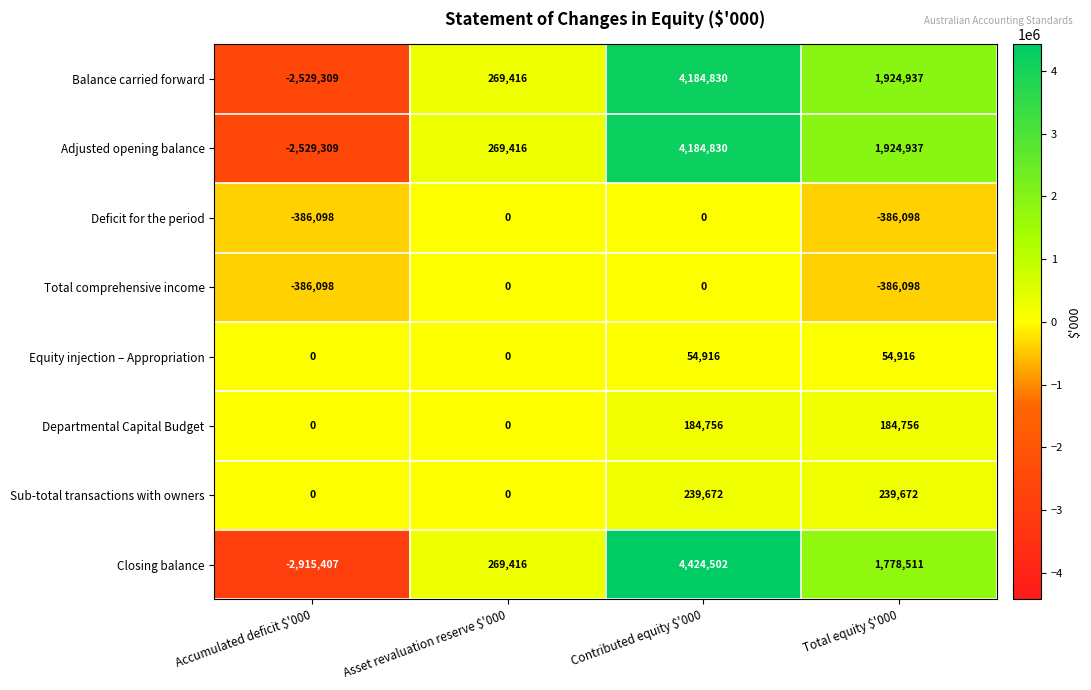

What is the spread (max minus min) of values at Total equity $'000?

2311035